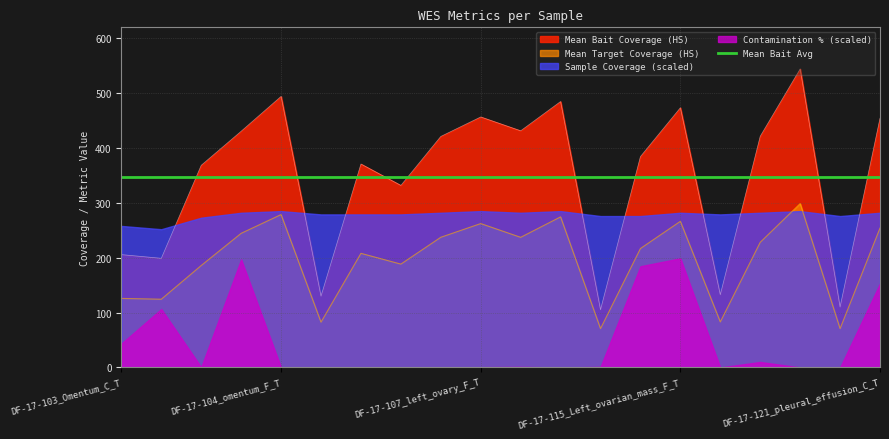

Which series changed the most between DF-17-103_Omentum_F_T and DF-17-116_WB_N?

Mean Bait Coverage (HS)